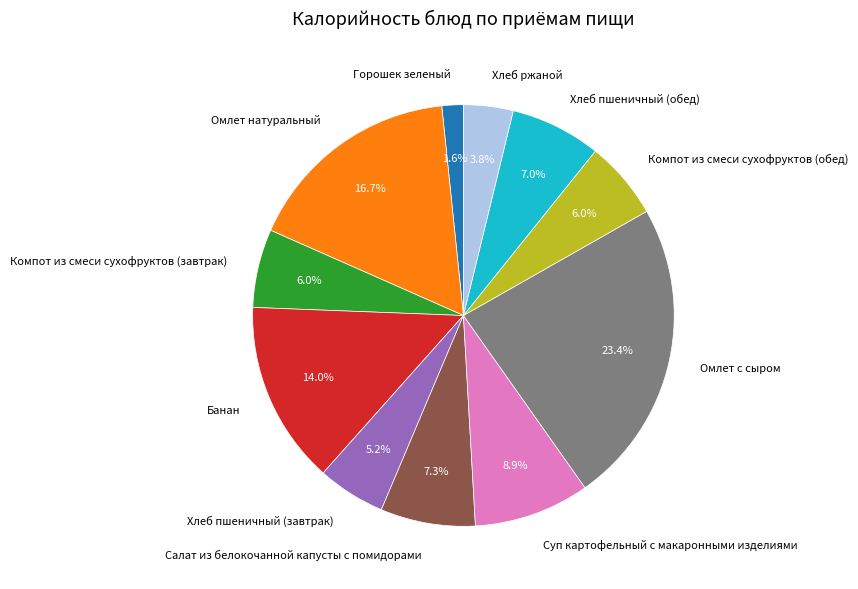

Between Компот из смеси сухофруктов (завтрак) and Салат из белокочанной капусты с помидорами, which is larger?

Салат из белокочанной капусты с помидорами